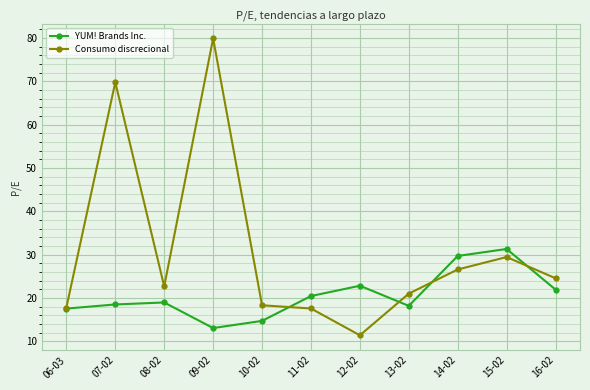

True or false: Consumo discrecional and YUM! Brands Inc. cross at least once.

True